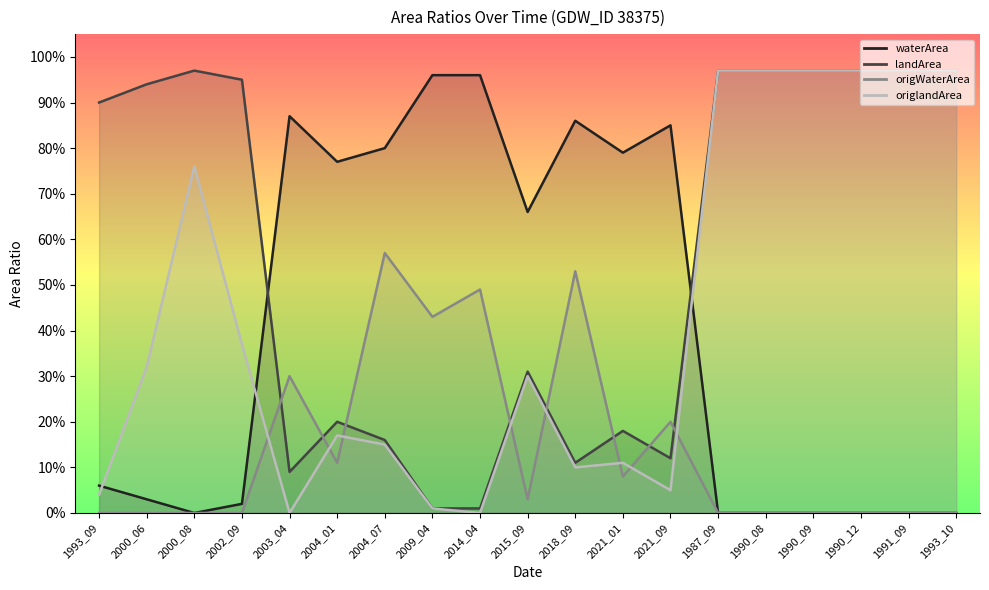

True or false: landArea has a value of 0.4 at 1987_09.

False